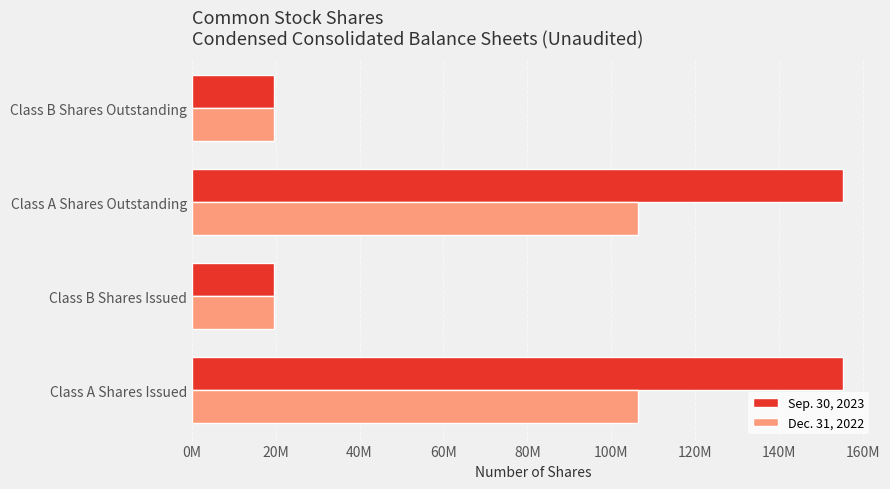

How many categories are shown in the chart?

4